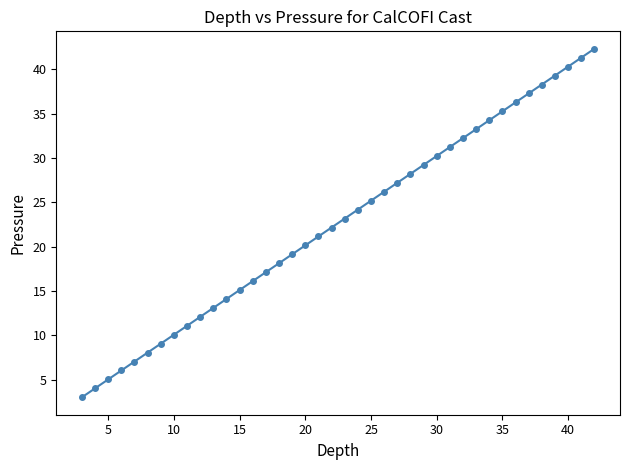

What is the minimum value shown in the chart?

3.0